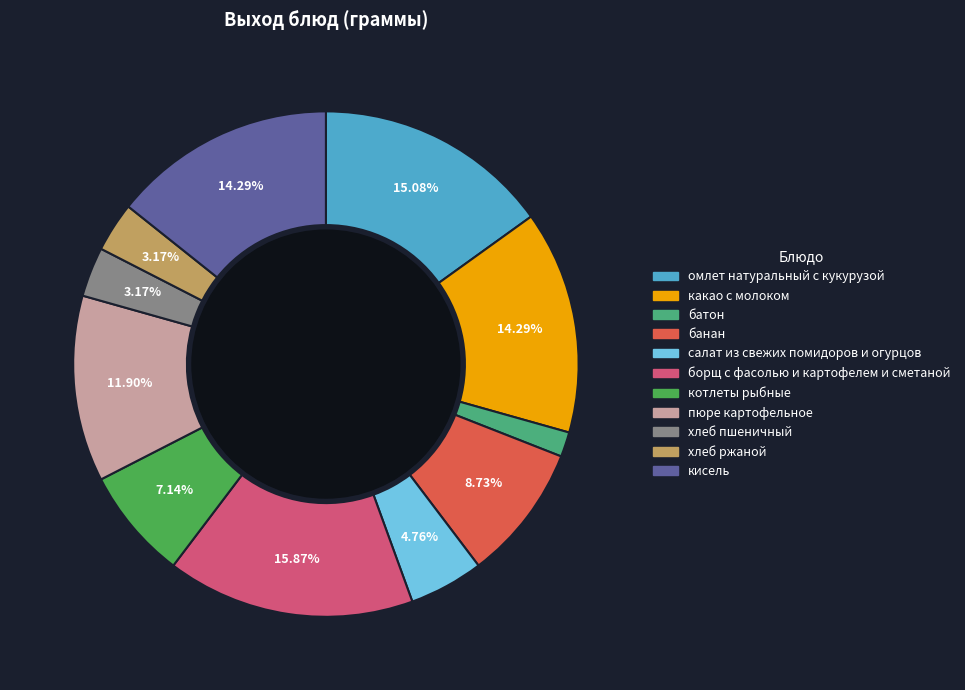

What percentage is the банан slice, to the nearest percent?

9%